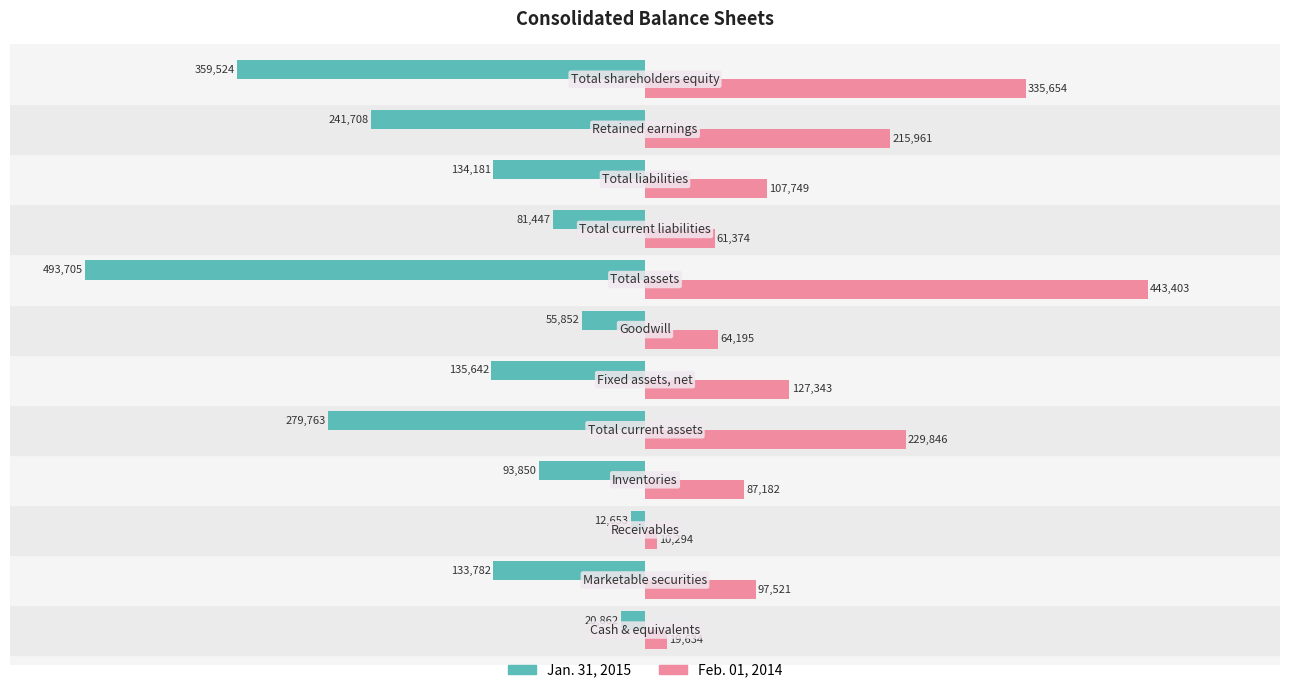

What is the difference between the maximum and minimum values in the Jan. 31, 2015 series?

481052